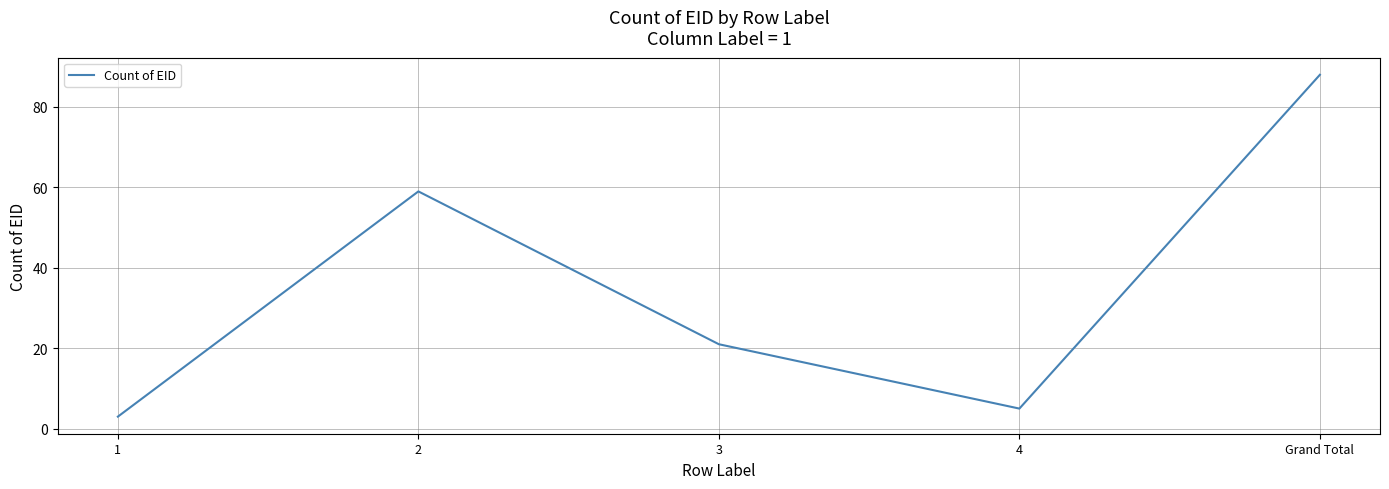

What is the change in value from 2 to 4?

-54